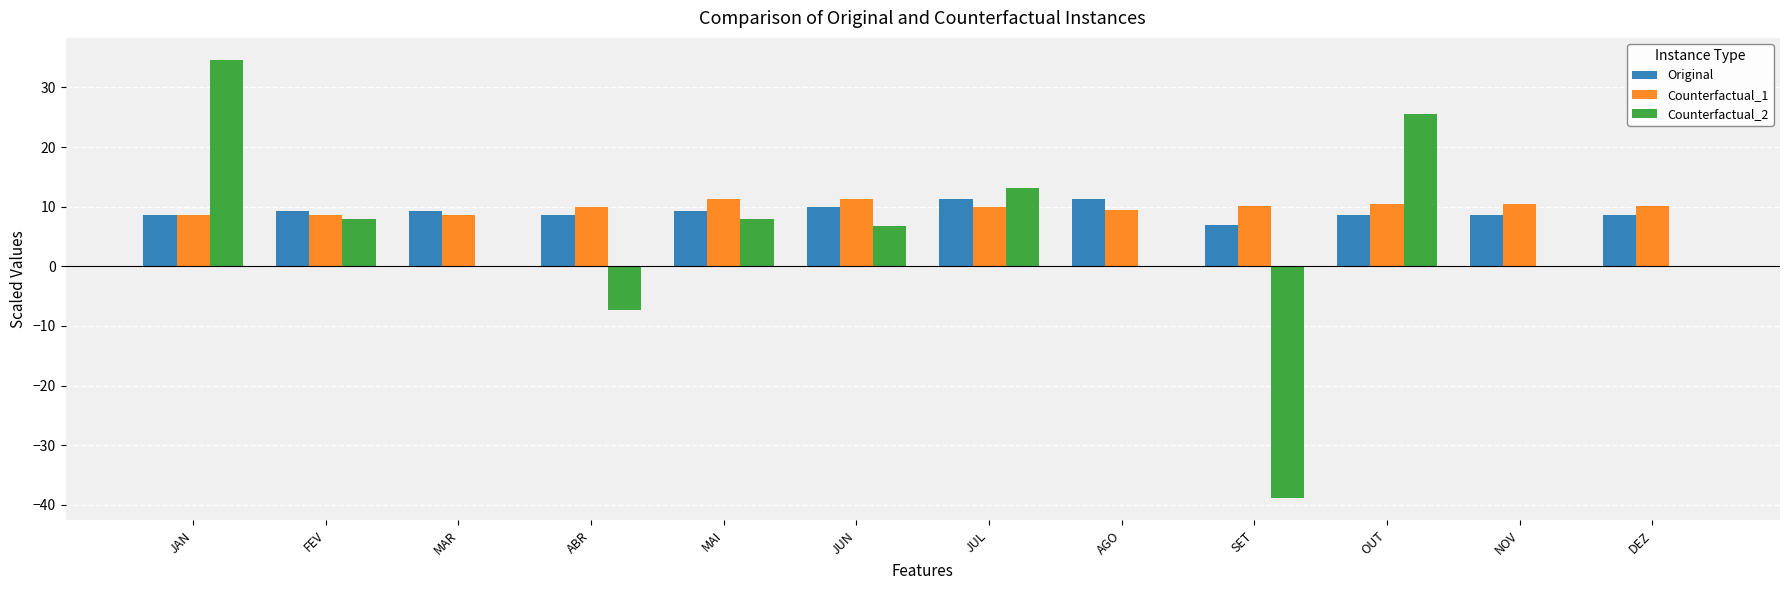

Which series changed the most between MAR and SET?

Counterfactual_2